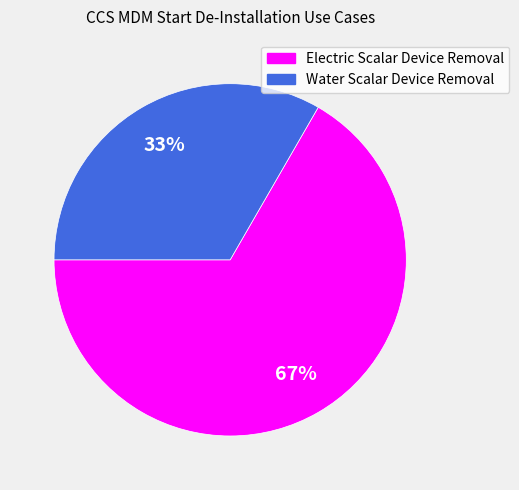

What is the ratio of the value at Water Scalar Device Removal to the value at Electric Scalar Device Removal?

0.5